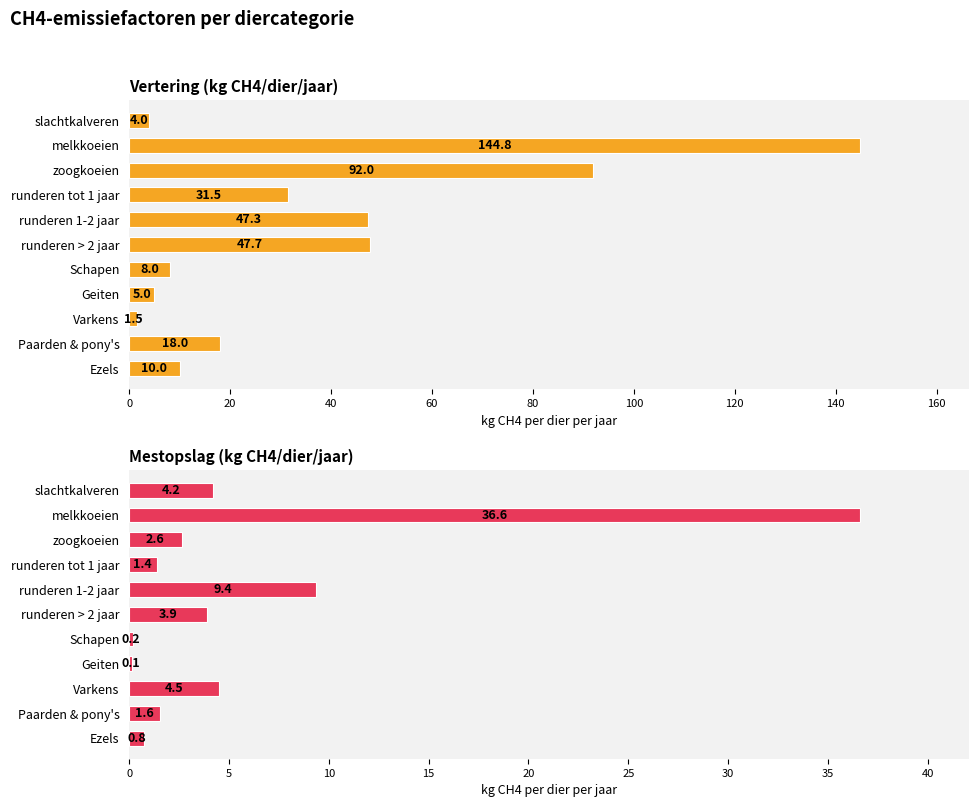

How many values in the Mestopslag (kg CH4/dier/jaar) series exceed 2?

6